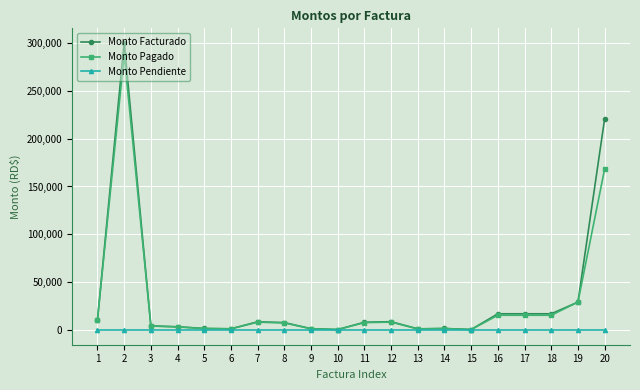

What is the spread (max minus min) of values at 12?

9000.0